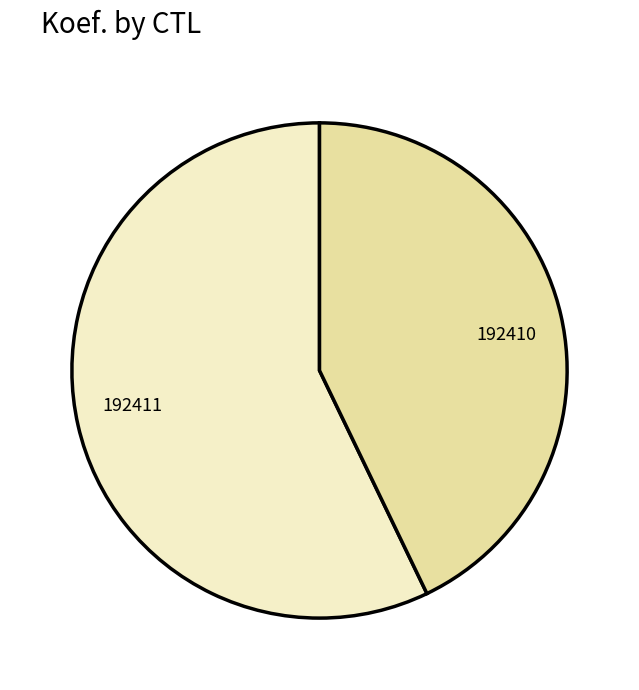

The 192410 slice represents 43% of the pie. True or false?

True